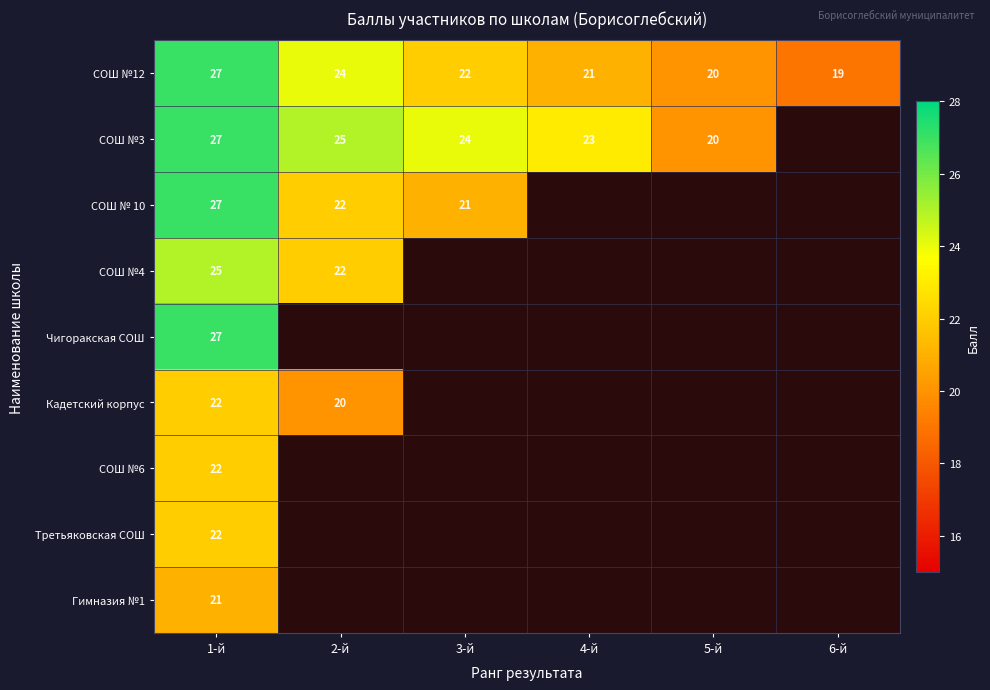

Is the value of СОШ №6 at 1-й greater than the value of СОШ №3 at 5-й?

Yes